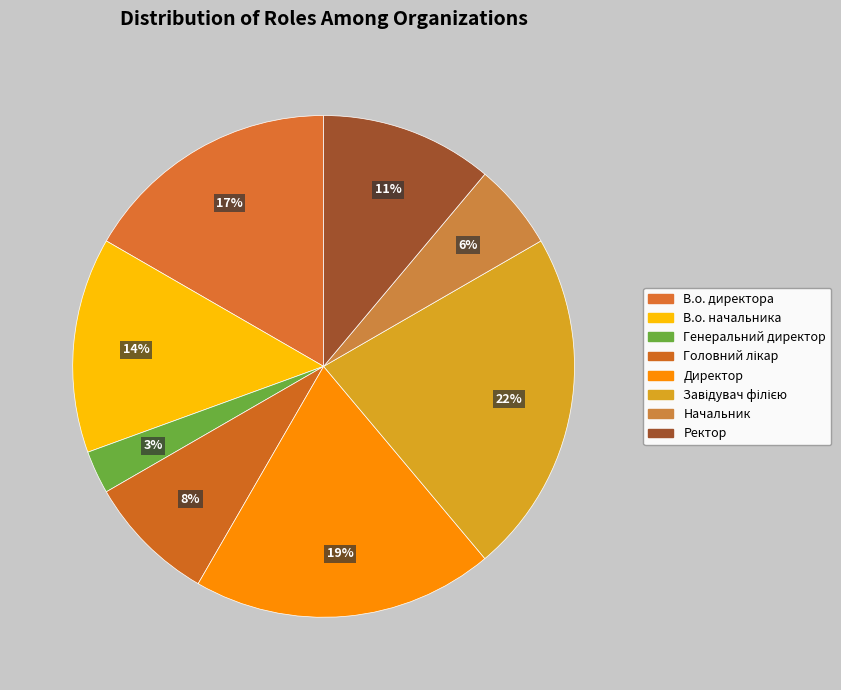

How many slices are in this pie chart?

8